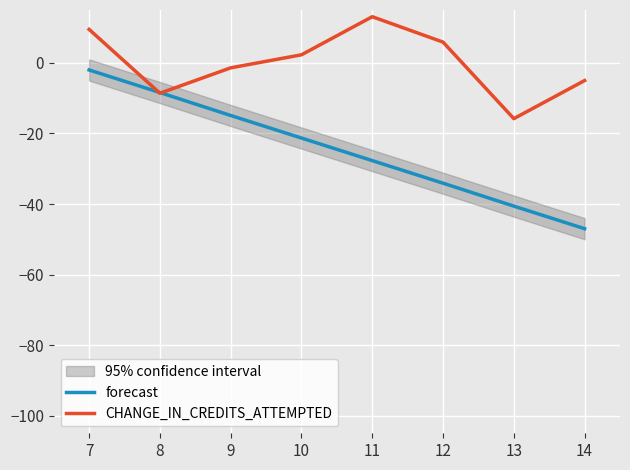

Reading left to right, transcribe all the data shown in this chart.

forecast: -2.0	-8.4	-14.9	-21.3	-27.7	-34.1	-40.6	-47.0
CHANGE_IN_CREDITS_ATTEMPTED: 9.5	-8.6	-1.4	2.3	13.1	5.9	-15.8	-5.0